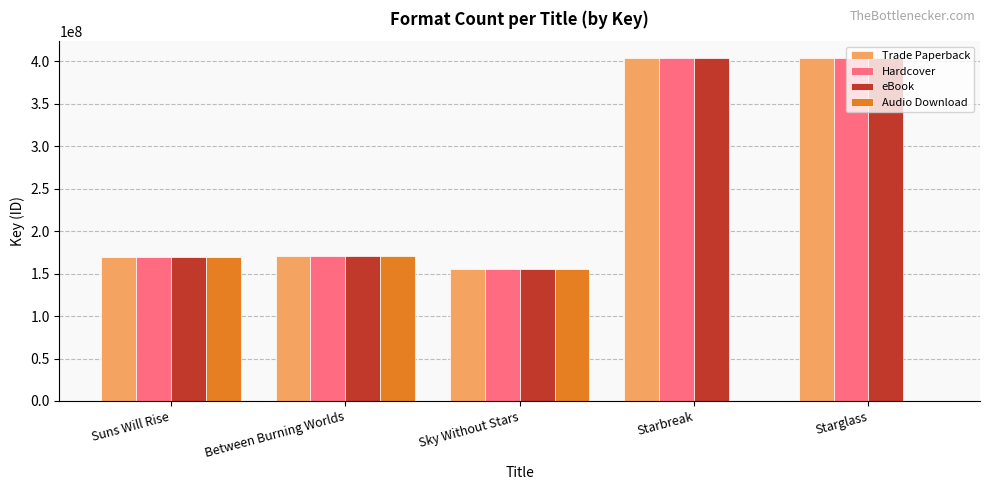

What is the highest value of the Trade Paperback series?

403713777